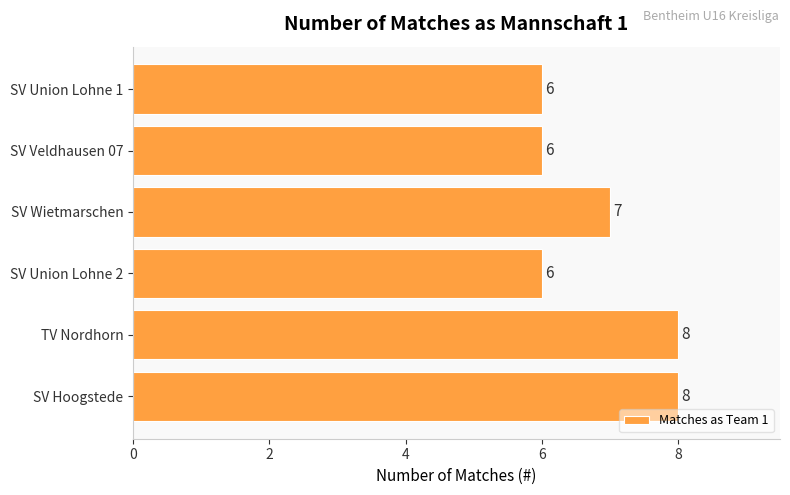

Between SV Wietmarschen and TV Nordhorn, which is larger?

TV Nordhorn